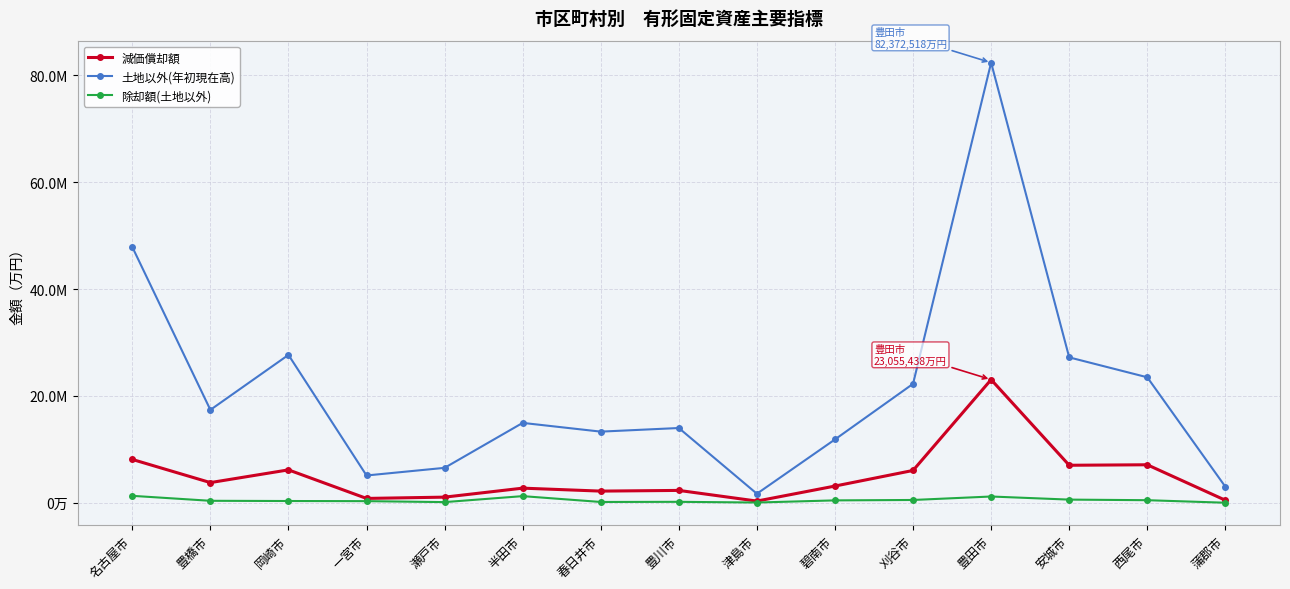

Does the chart display data point markers on the line(s)?

Yes